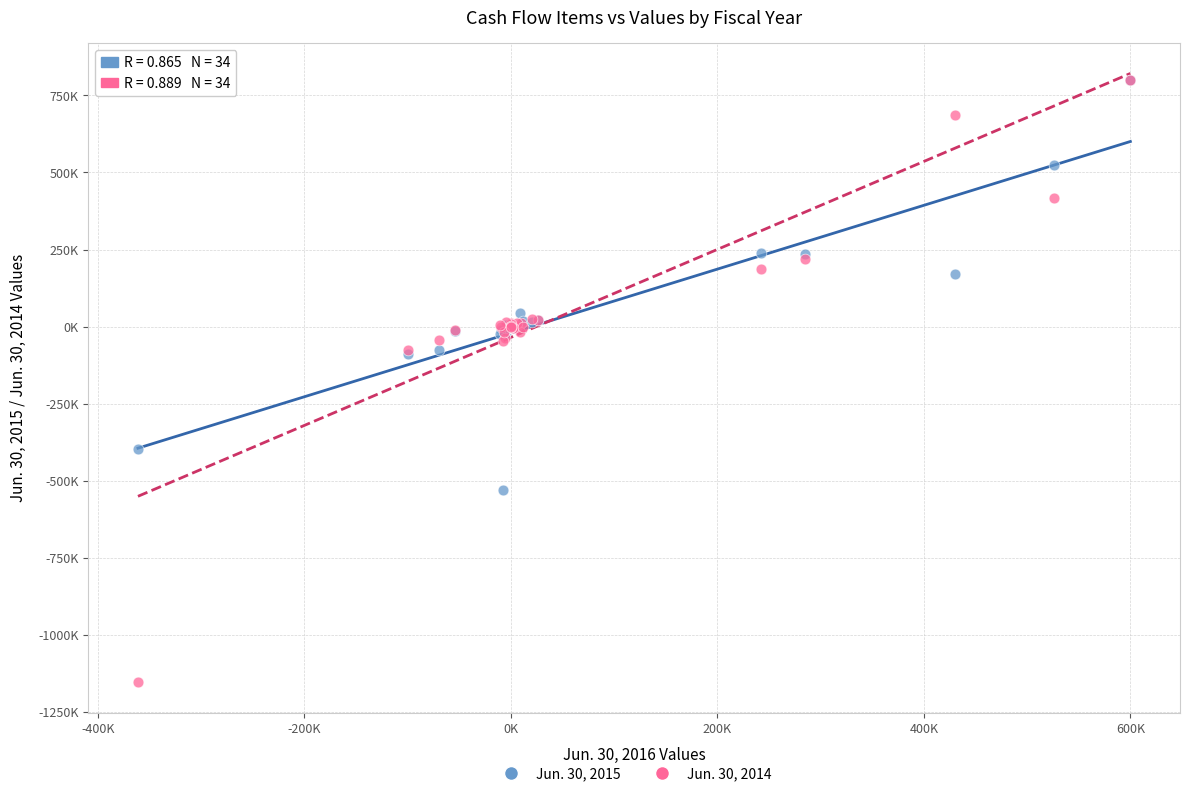

What are all the series names shown in the legend?

Jun. 30, 2015, Jun. 30, 2014